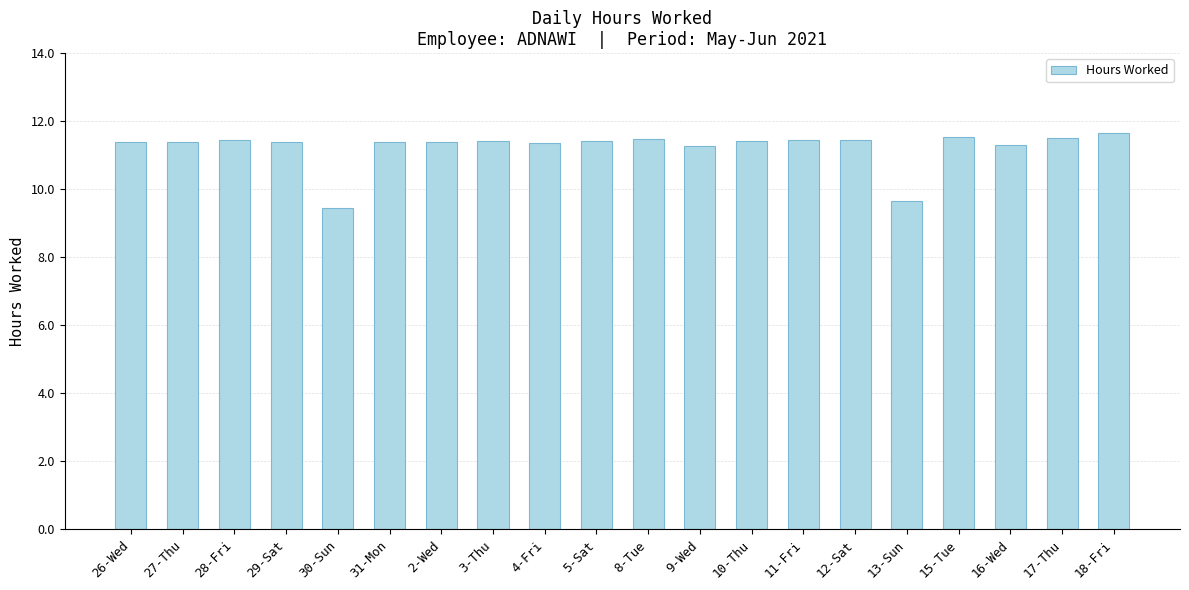

What is the maximum value shown in the chart?

11.7